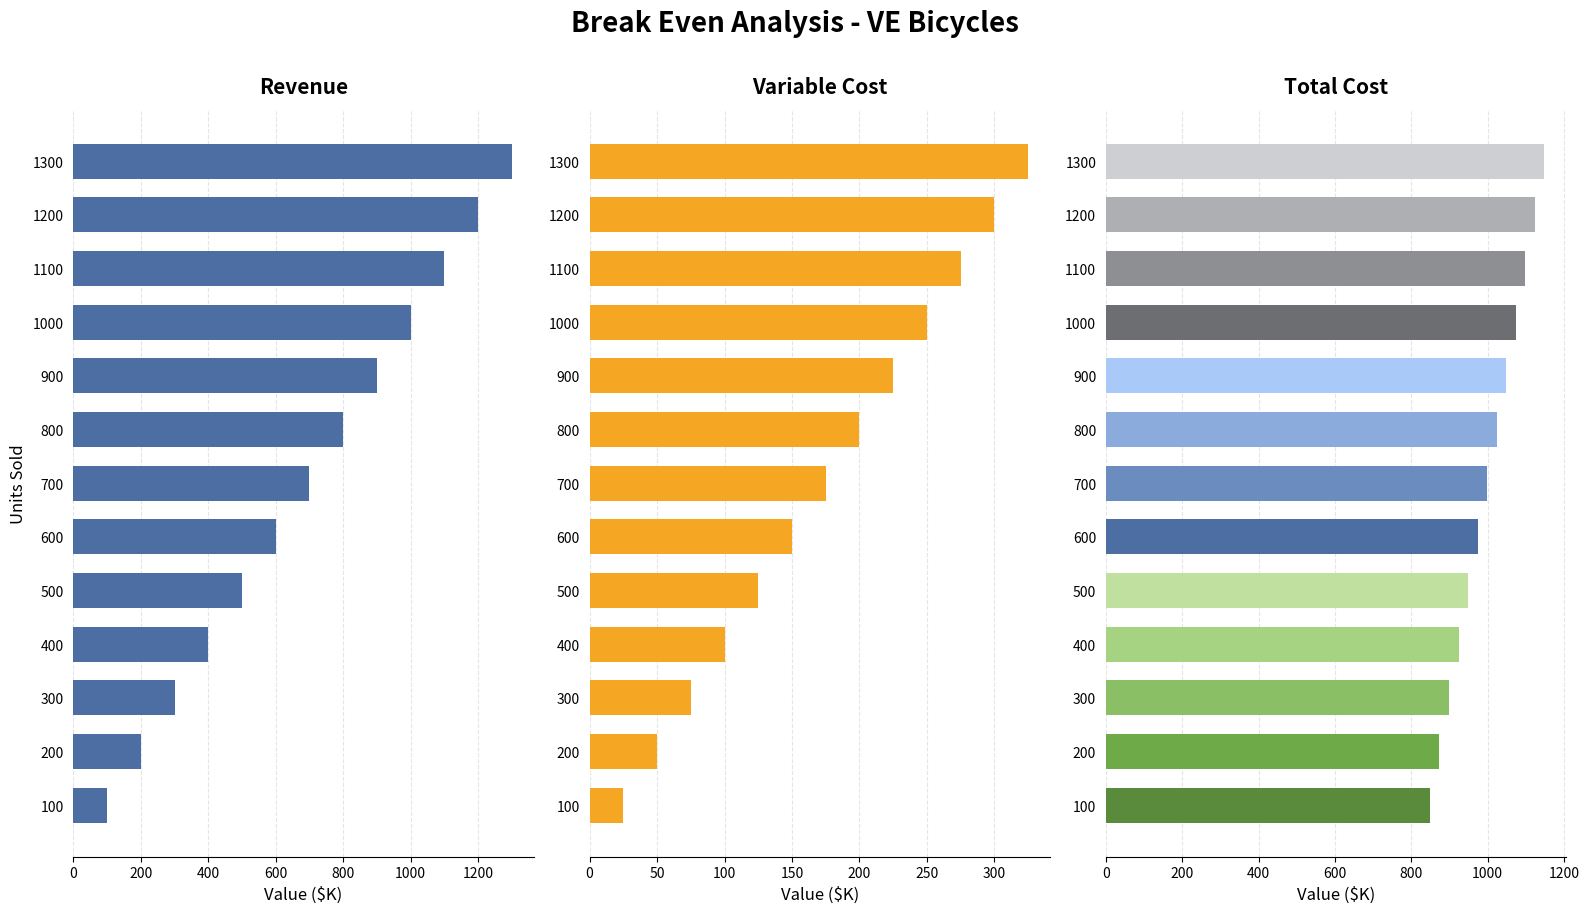

How many groups of bars are there?

13